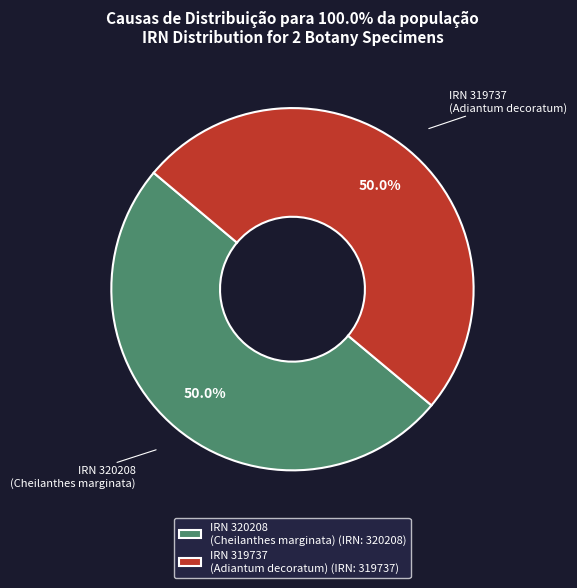

Count the number of slices in the pie.

2